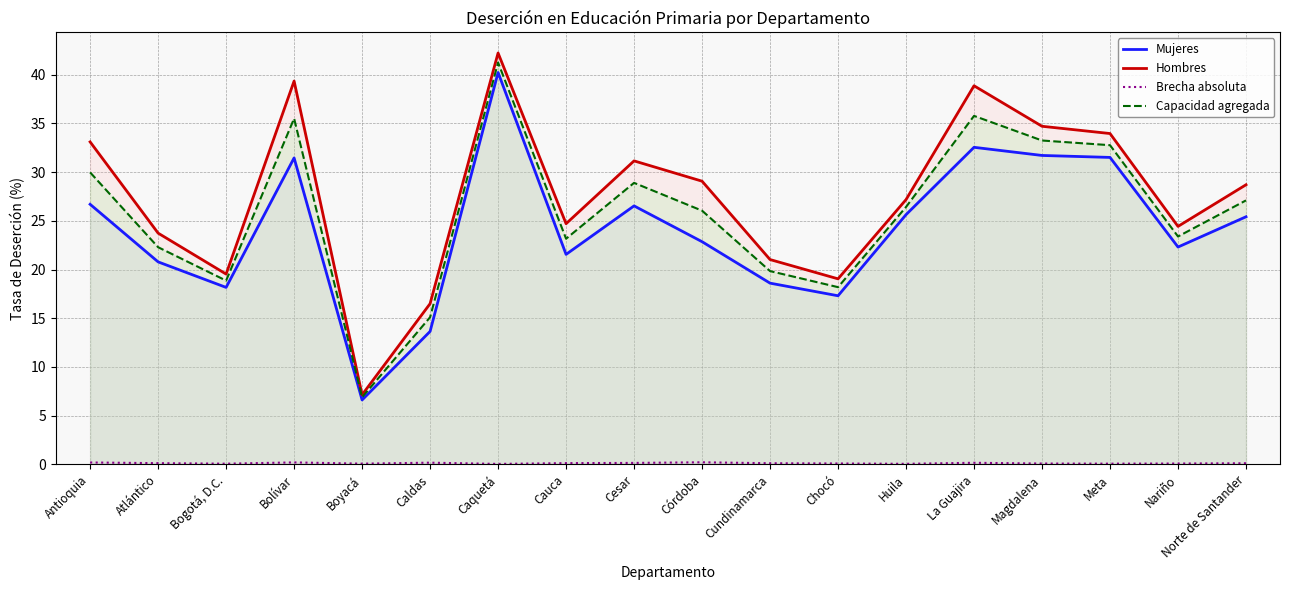

Where is the first local minimum for Hombres?

Bogotá, D.C.